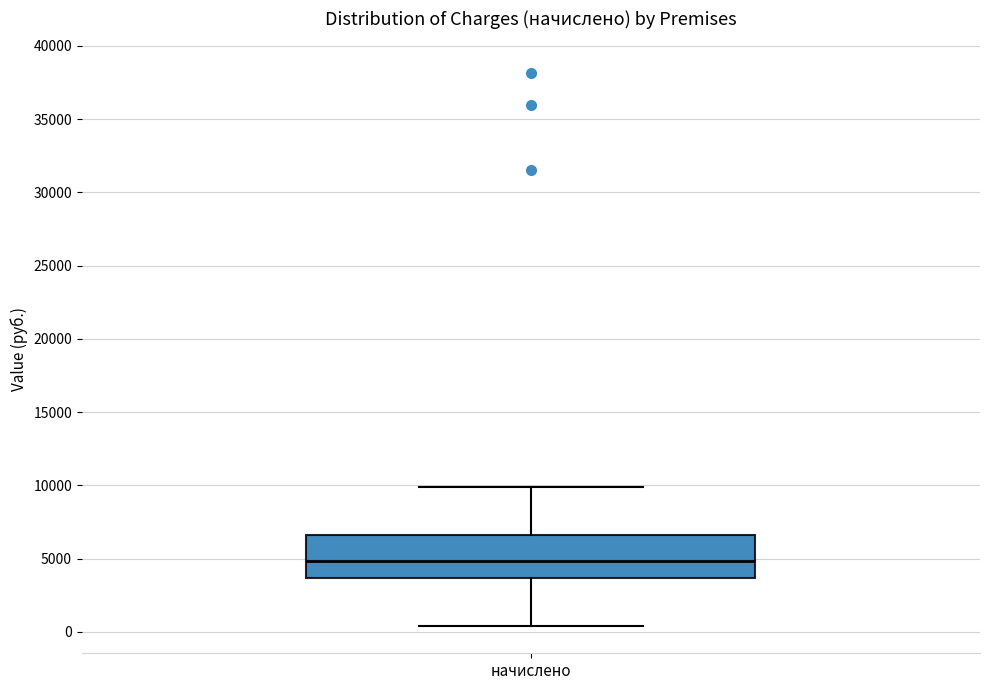

Transcribe this box plot: give where the median line is, the range the box spans, and where the two whiskers end, as read against the y-axis. The values are not printed on the chart, so give them approximately, as read against the axis.

median 5000, box 3500 to 6500, whiskers 500 to 10000